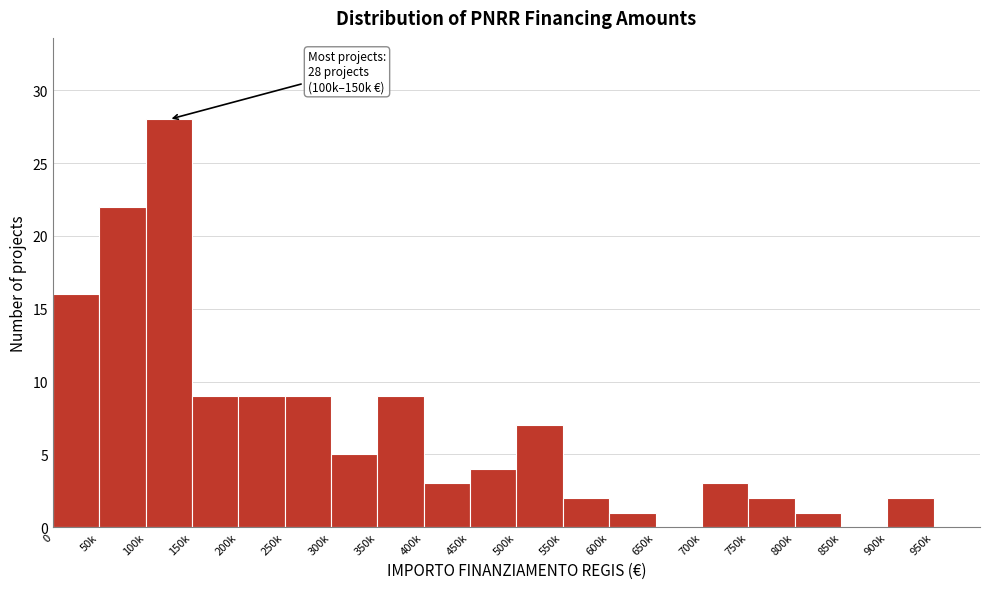

Reading left to right, transcribe all the data shown in this chart.

0=16	50k=22	100k=28	150k=9	200k=9	250k=9	300k=5	350k=9	400k=3	450k=4	500k=7	550k=2	600k=1	650k=0	700k=3	750k=2	800k=1	850k=0	900k=2	950k=0